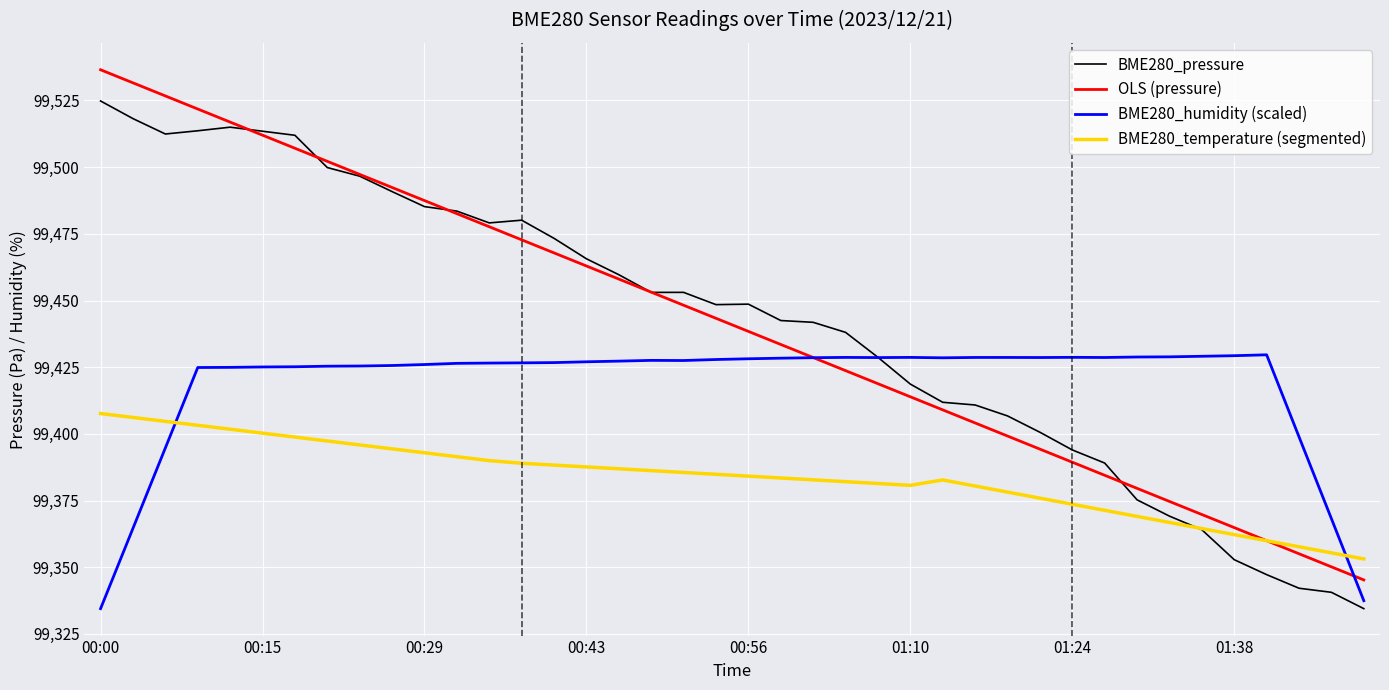

What is the lowest value of the BME280_pressure series?

99334.5